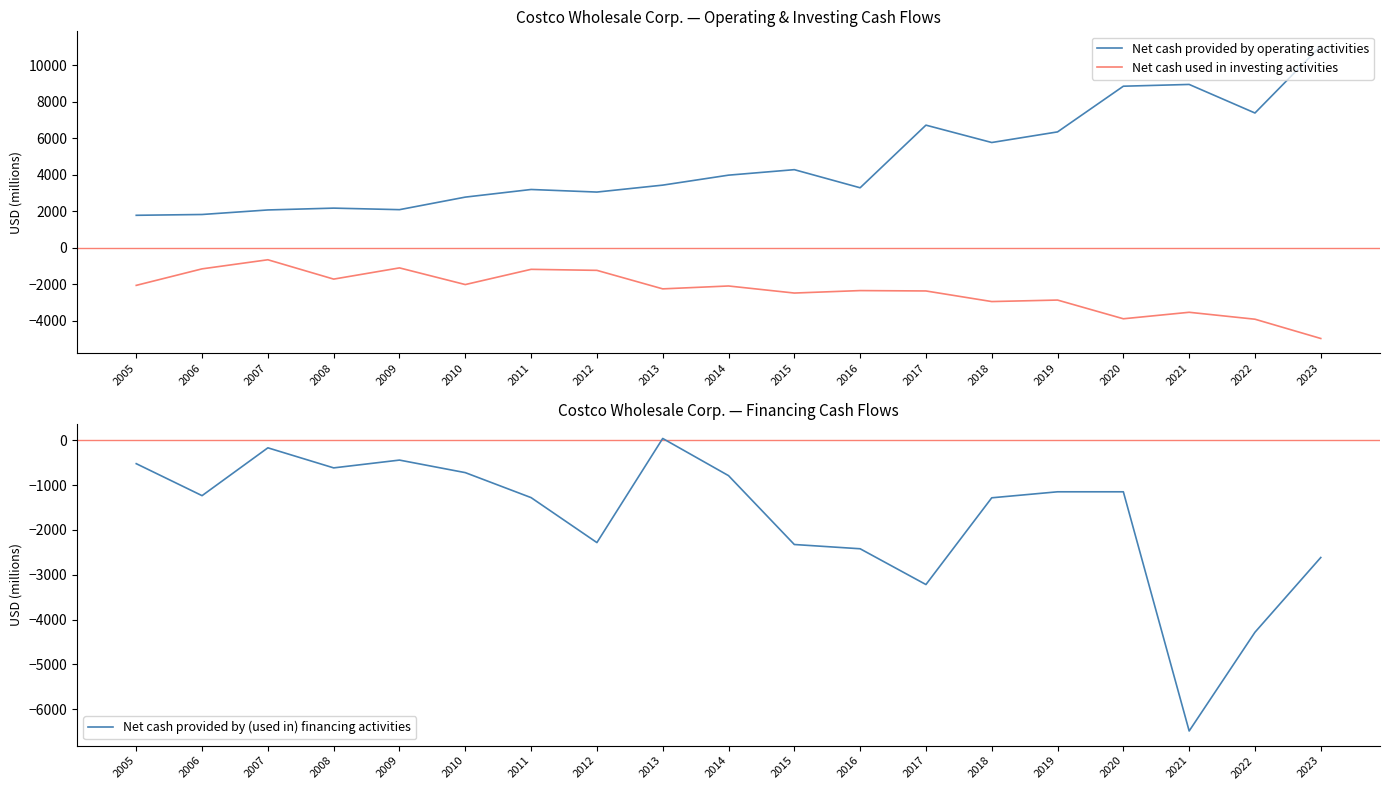

What is the minimum value for Net cash provided by (used in) financing activities?

-6488